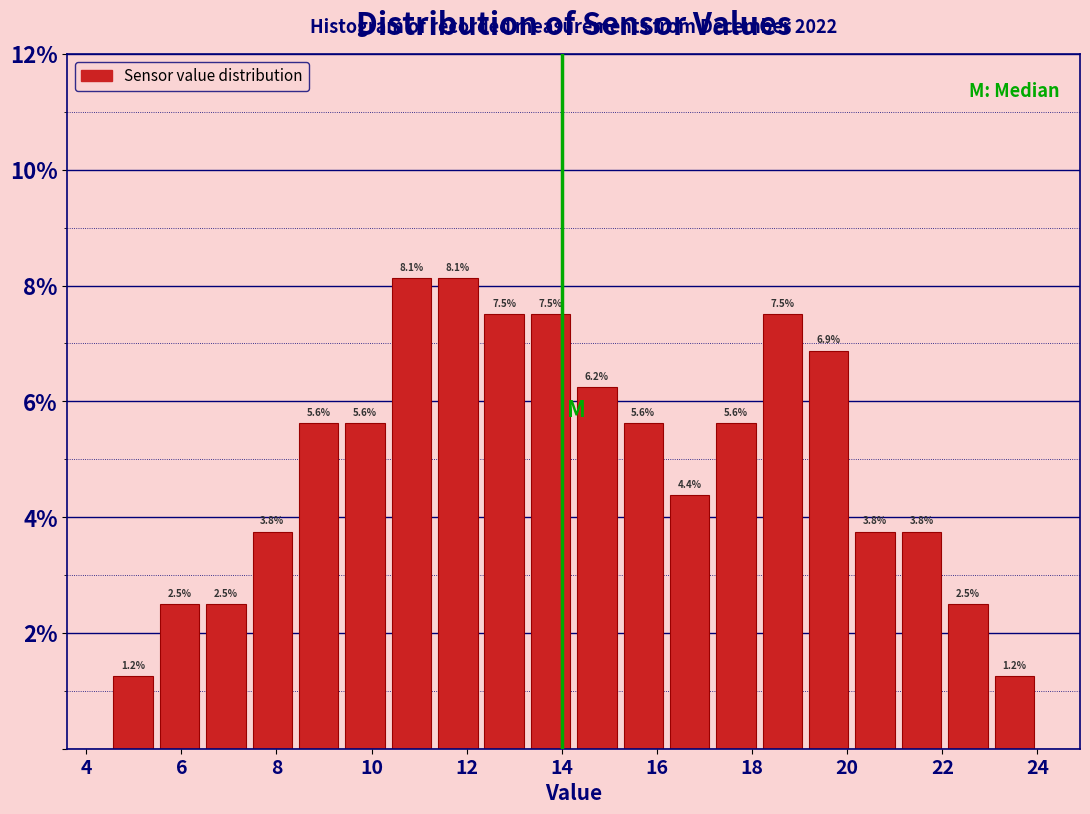

Reading left to right, transcribe this chart: for each bar, give the range it covers on the x-axis and its height. The bar edges are not printed on the chart, so give them approximately, as read against the axis.

4.6 to 5.4: 1.2
5.4 to 6.4: 2.5
6.4 to 7.4: 2.5
7.4 to 8.4: 3.8
8.4 to 9.4: 5.6
9.4 to 10.4: 5.6
10.4 to 11.4: 8.1
11.4 to 12.4: 8.1
12.4 to 13.2: 7.5
13.2 to 14.2: 7.5
14.2 to 15.2: 6.2
15.2 to 16.2: 5.6
16.2 to 17.2: 4.4
17.2 to 18.2: 5.6
18.2 to 19.2: 7.5
19.2 to 20.2: 6.9
20.2 to 21.0: 3.8
21.0 to 22.0: 3.8
22.0 to 23.0: 2.5
23.0 to 24.0: 1.2